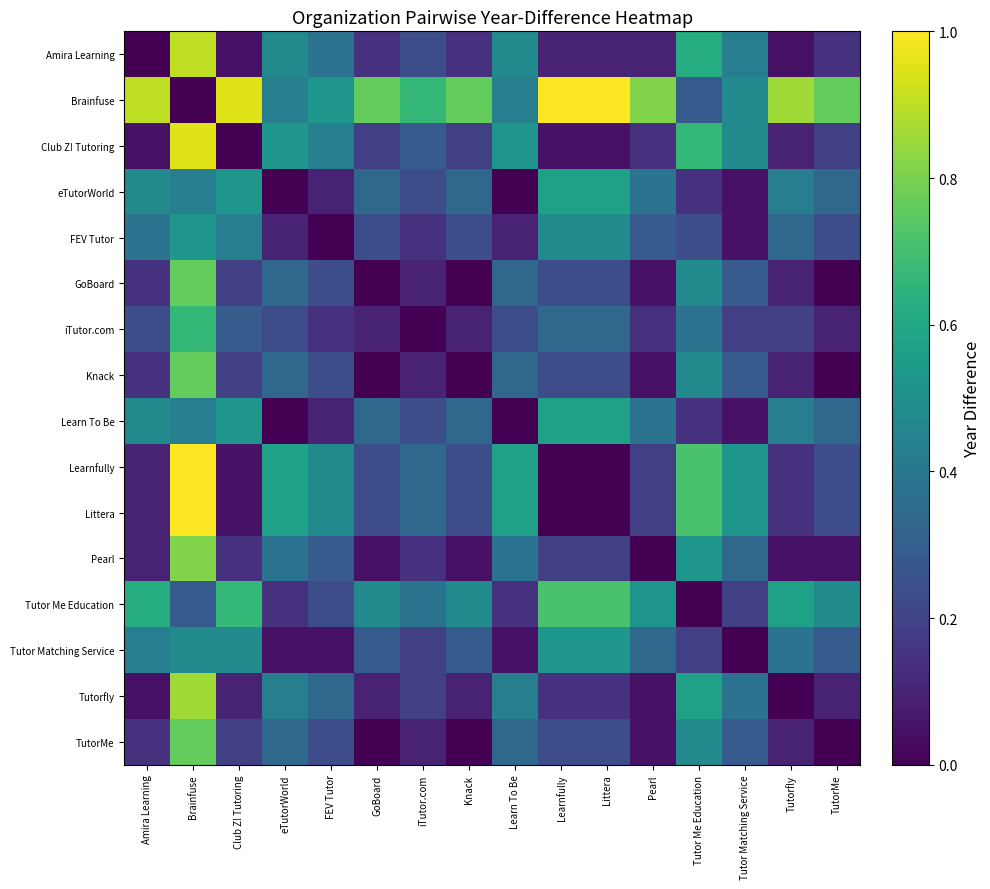

What is the total value across all series at eTutorWorld?

4.9